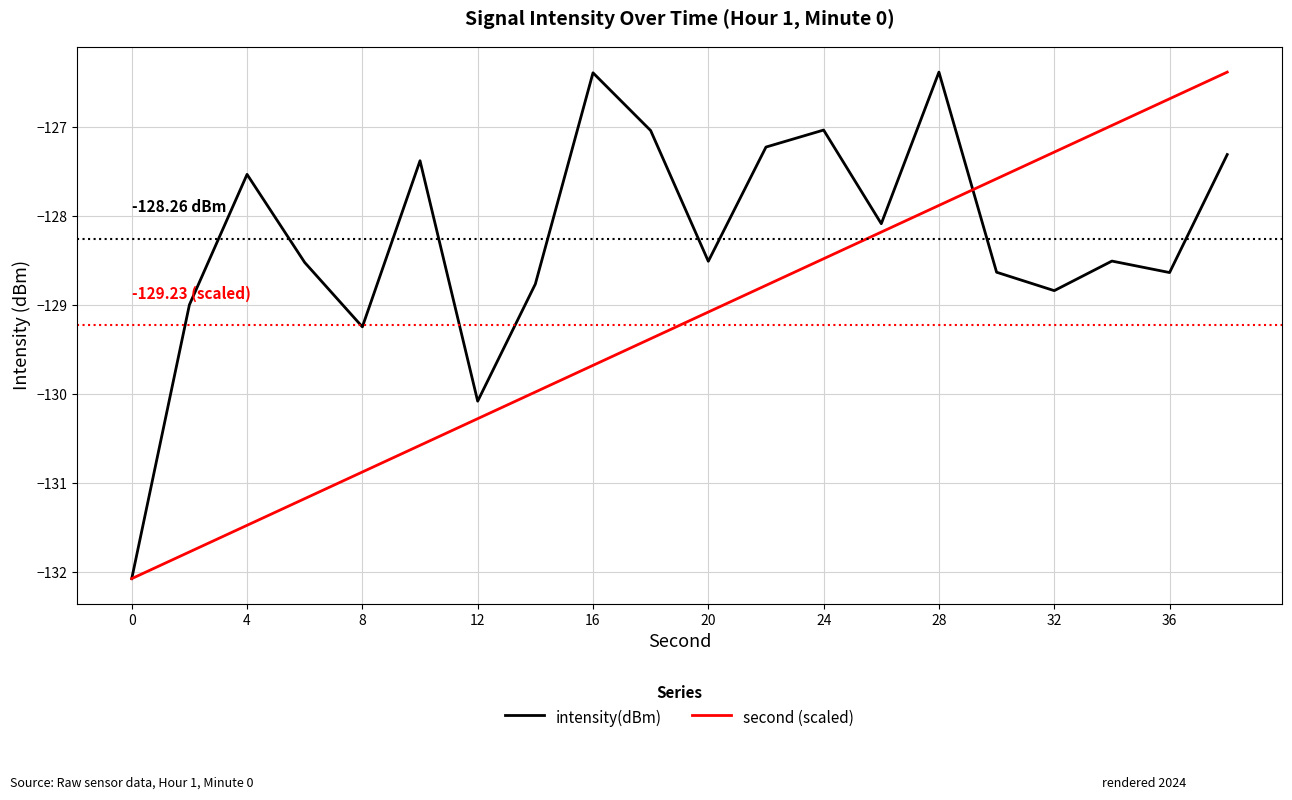

Reading left to right, what are all the values shown in this chart?

intensity(dBm): -132.1	-129.0	-127.5	-128.5	-129.2	-127.4	-130.1	-128.8	-126.4	-127.0	-128.5	-127.2	-127.0	-128.1	-126.4	-128.6	-128.8	-128.5	-128.6	-127.3
second (scaled): -132.1	-131.8	-131.5	-131.2	-130.9	-130.6	-130.3	-130.0	-129.7	-129.4	-129.1	-128.8	-128.5	-128.2	-127.9	-127.6	-127.3	-127.0	-126.7	-126.4